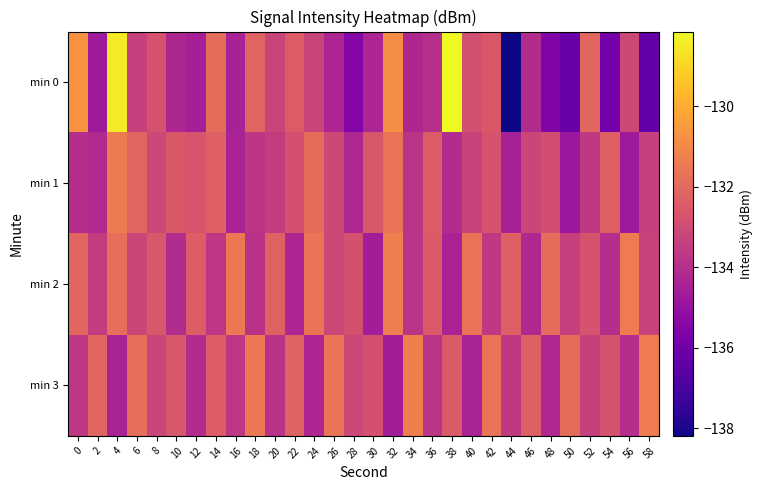

How many data points does each series have?

30